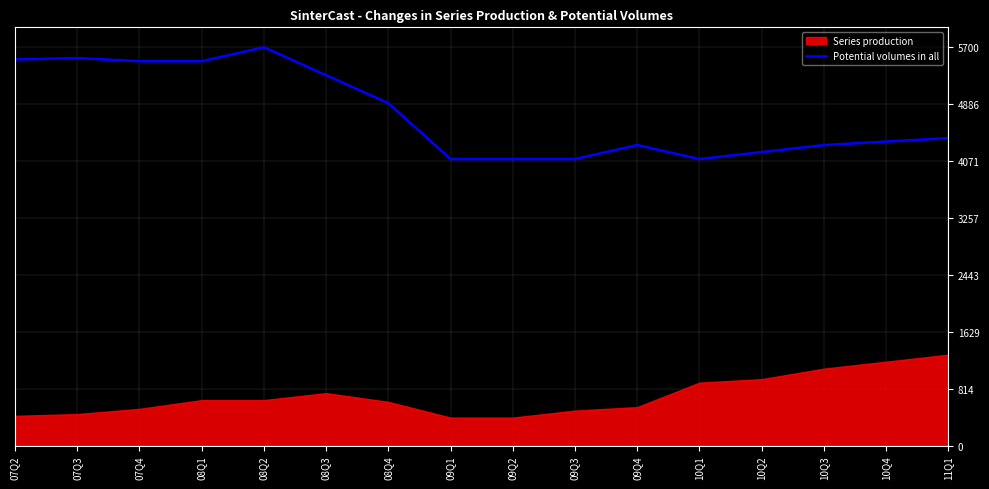

What is the minimum value for Potential volumes in all?

4100